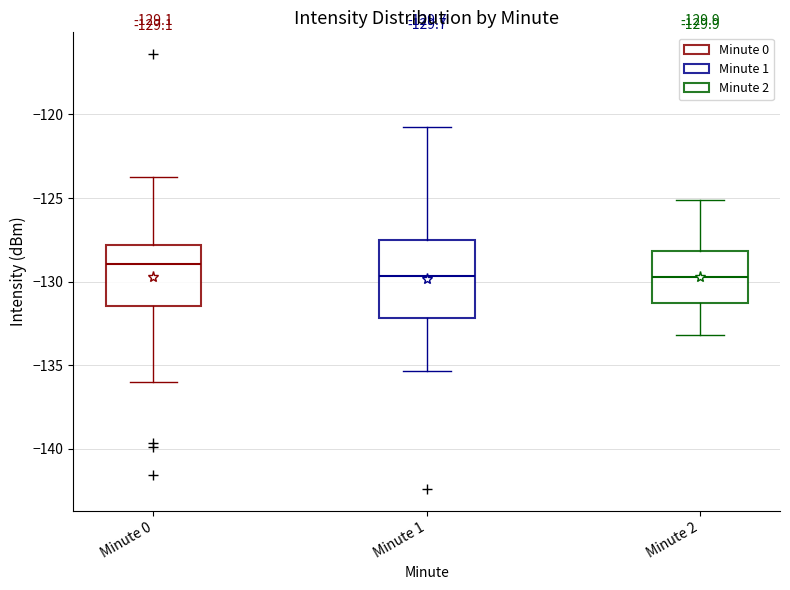

Which box is the tallest, from its lower edge to its upper edge?

Minute 1